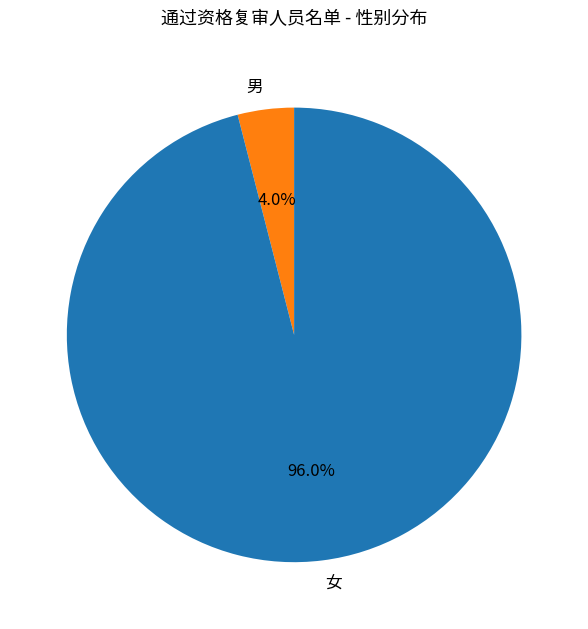

Which slice is the smallest?

男